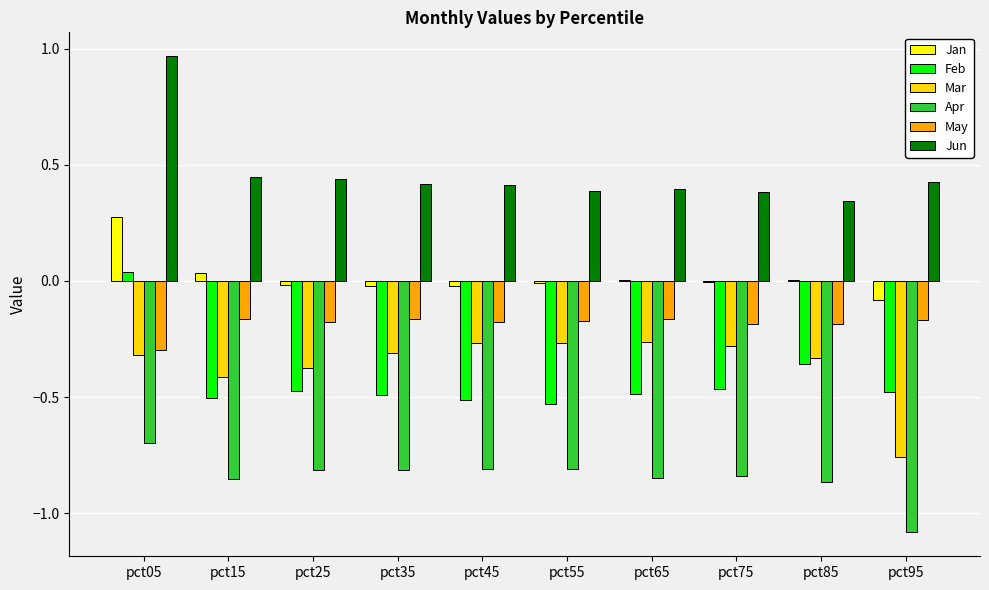

Which series has the largest total across all categories?

Jun